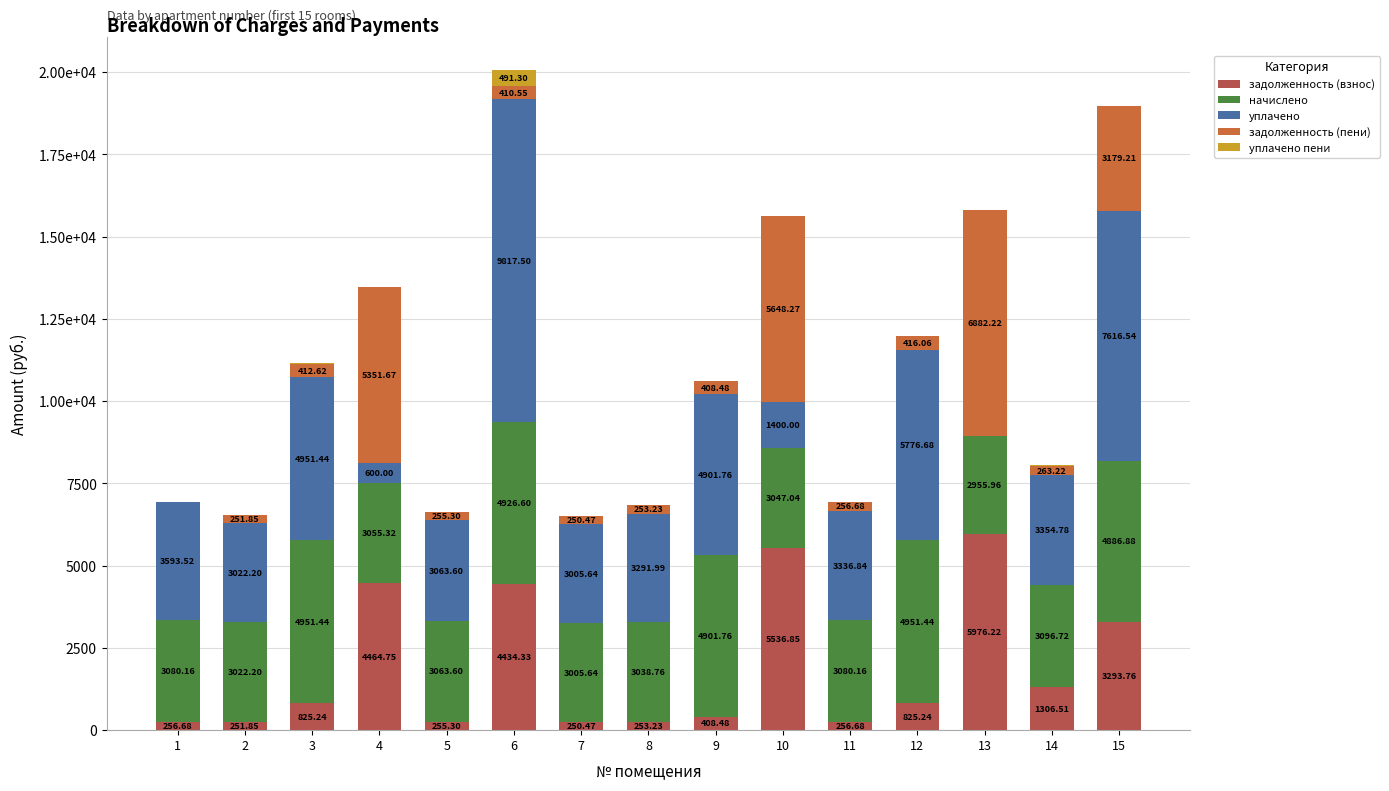

What is the difference between the начислено values at 4 and 10?

8.3